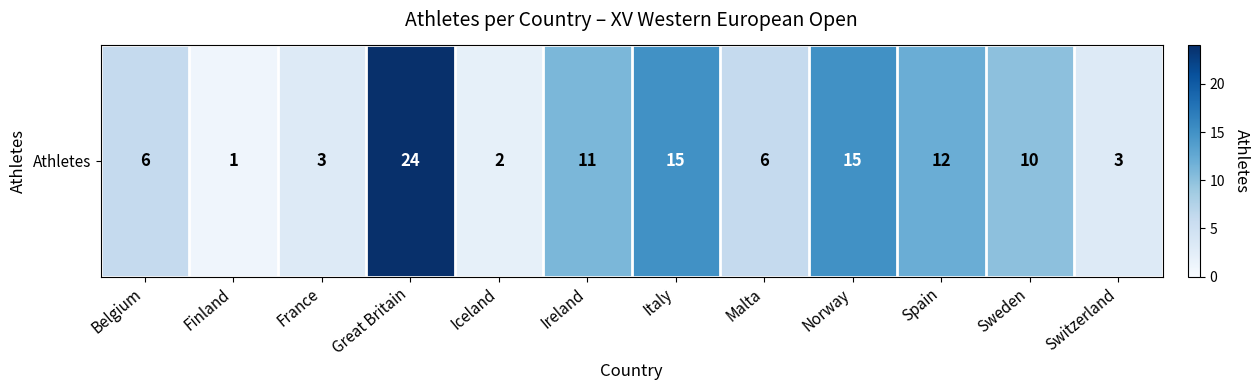

What is the difference between the values at Sweden and Switzerland?

7